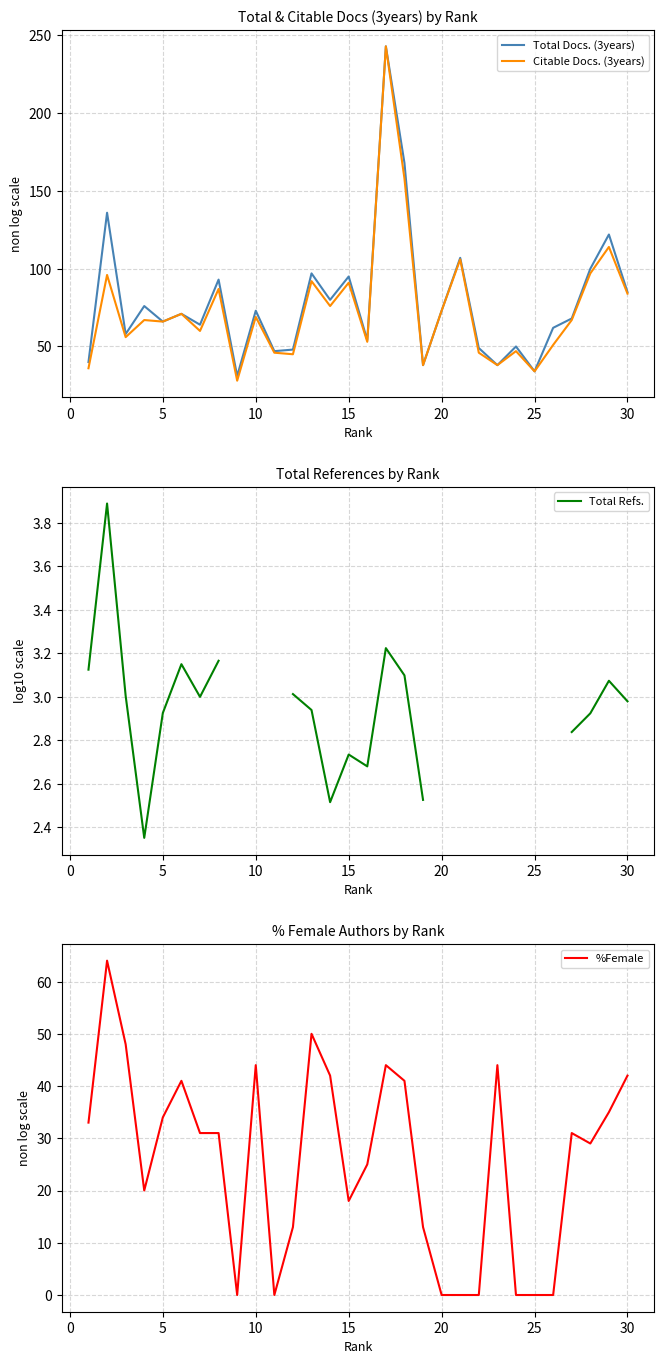

What is the minimum value for Total Docs. (3years)?

31